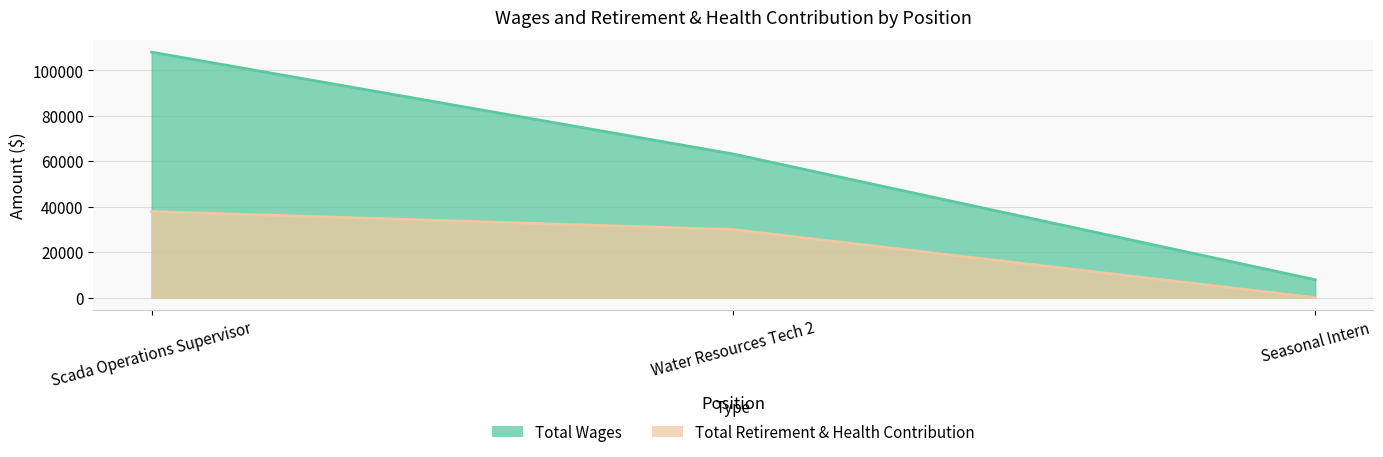

The value of Total Wages at Seasonal Intern is 7860. True or false?

True